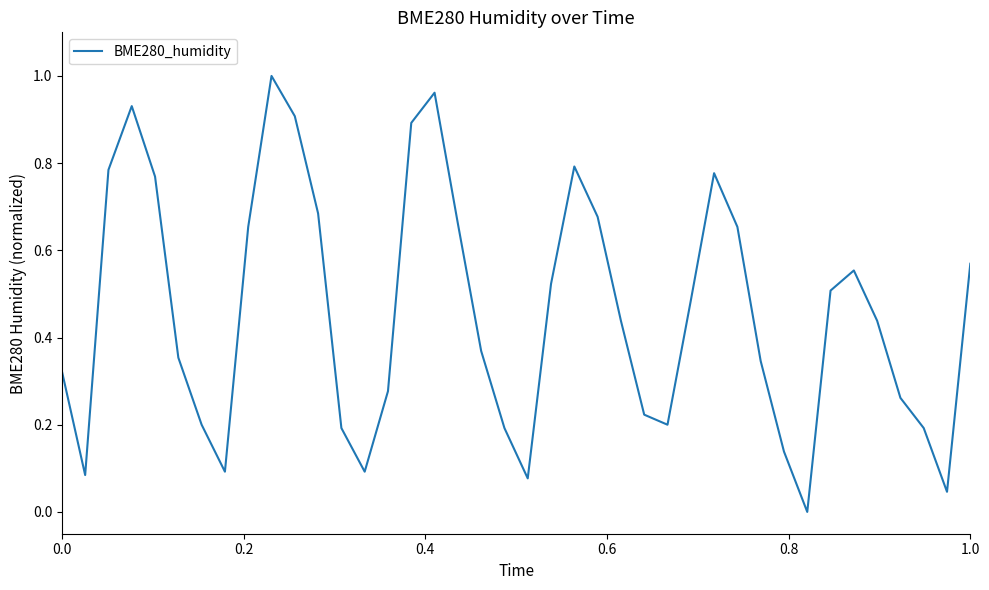

Is this an area chart (filled region under the line)?

No